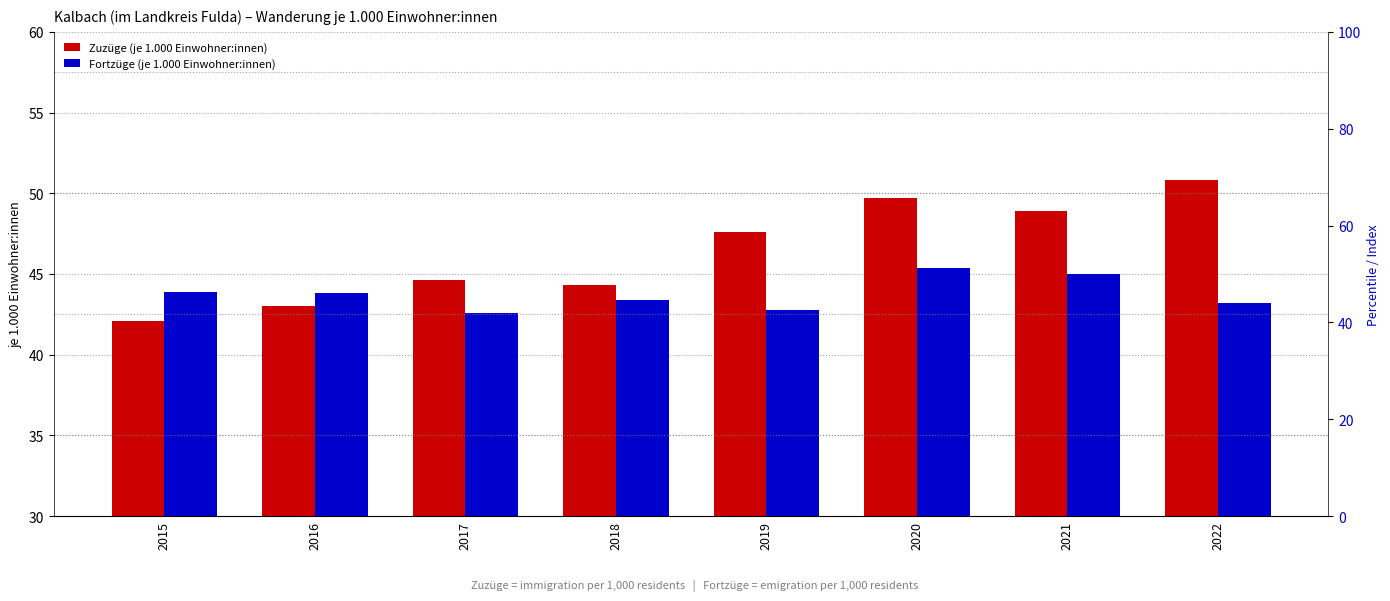

Rank the series by their average value, from highest to lowest.

Zuzüge (je 1.000 Einwohner:innen), Fortzüge (je 1.000 Einwohner:innen)